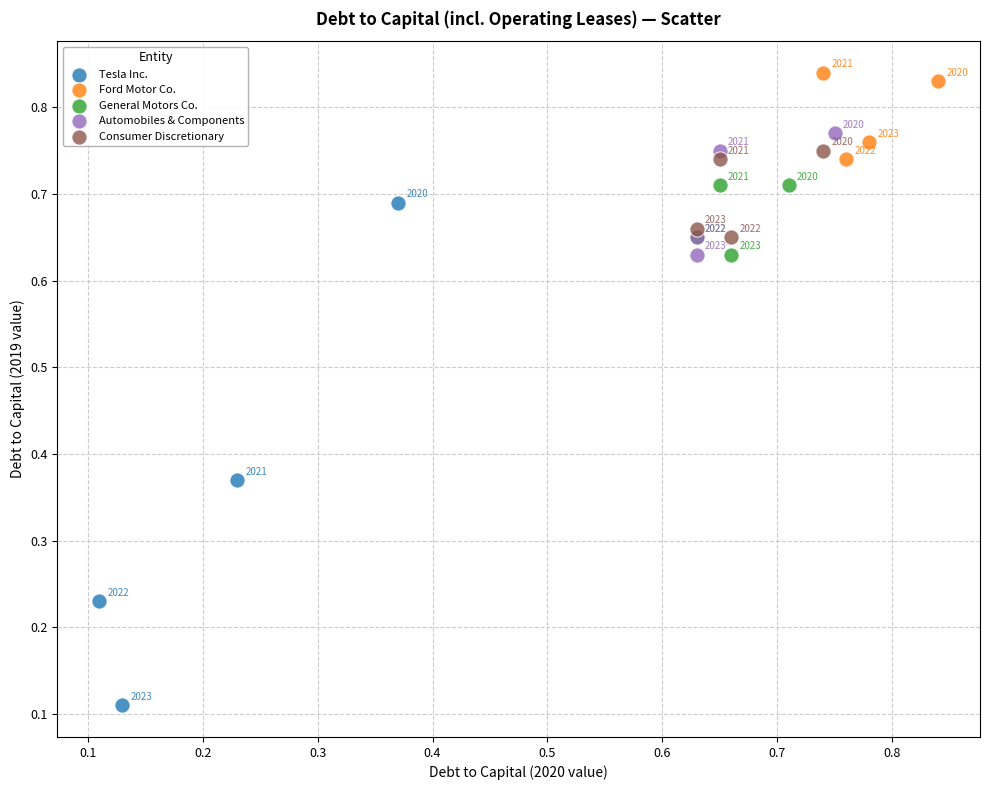

Which series reaches the minimum Y coordinate?

Tesla Inc.